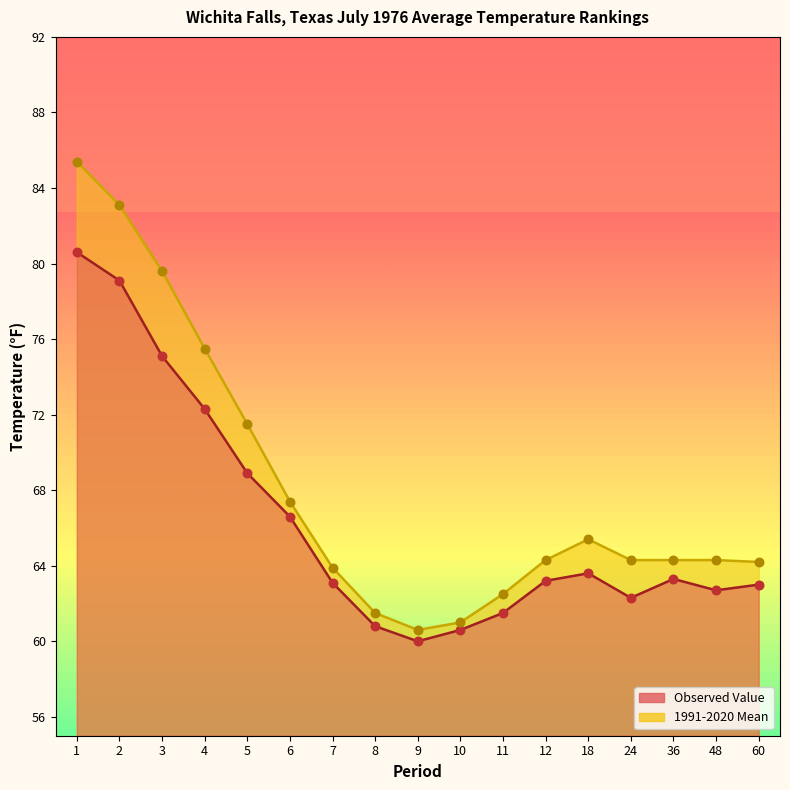

Which series has the largest total across all categories?

1991-2020 Mean